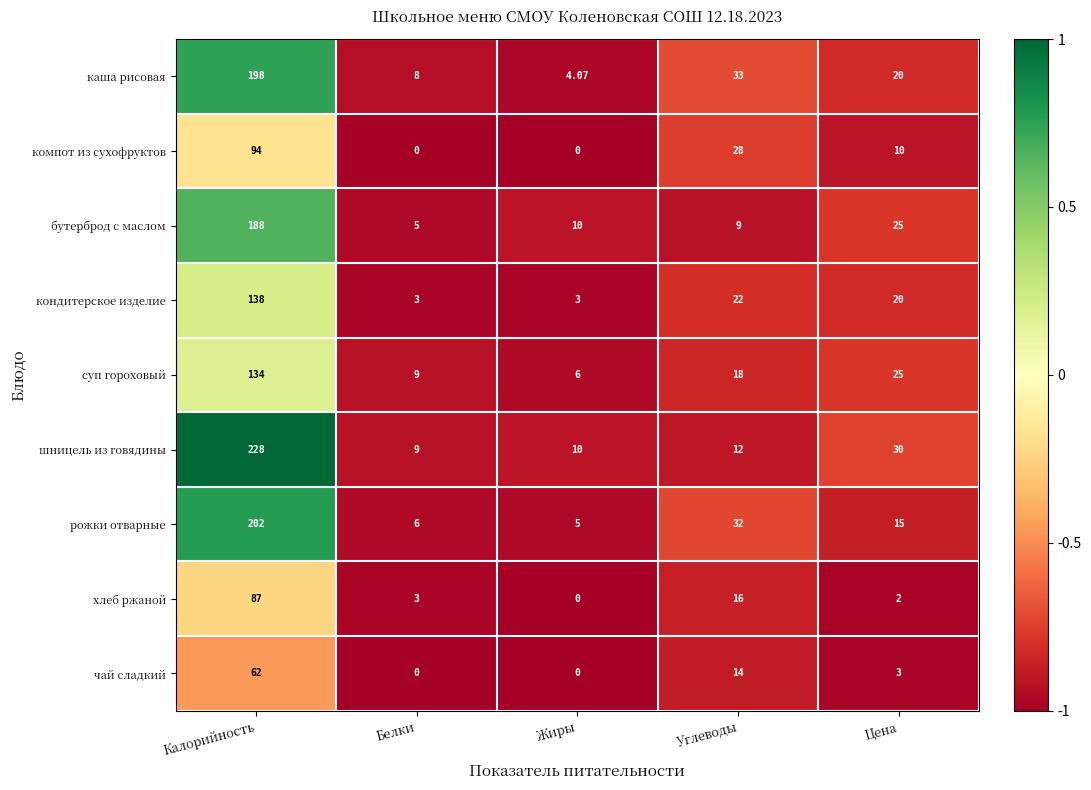

At which category is the sum across all series the highest?

Калорийность